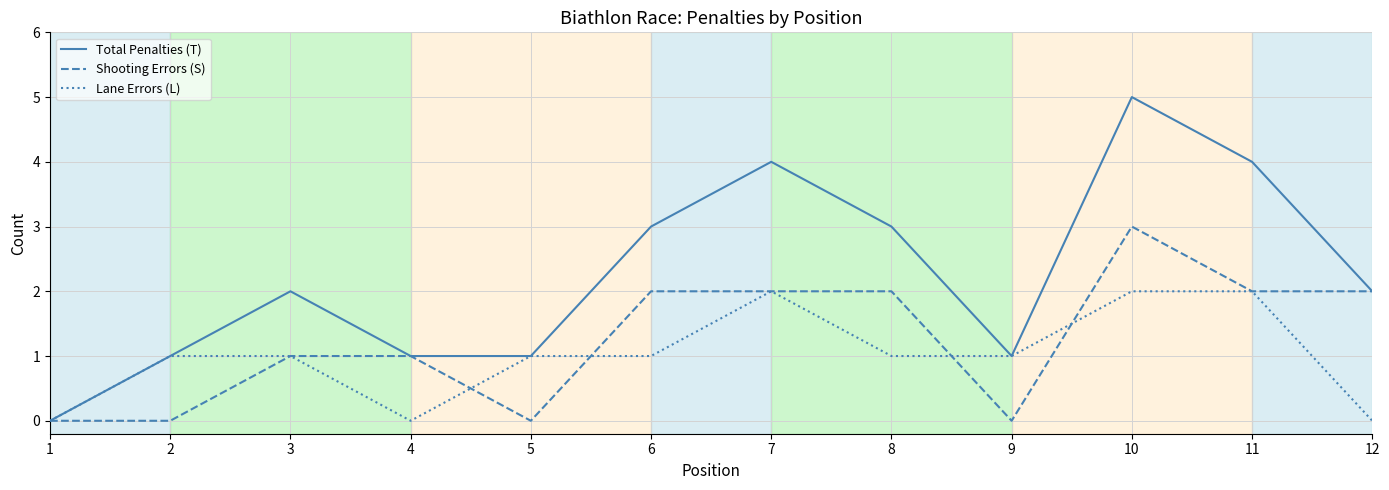

What is the difference between the second highest and minimum values in the Total Penalties (T) series?

4